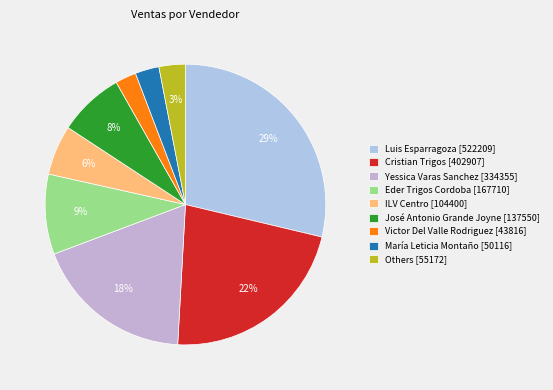

How many slices are in this pie chart?

9